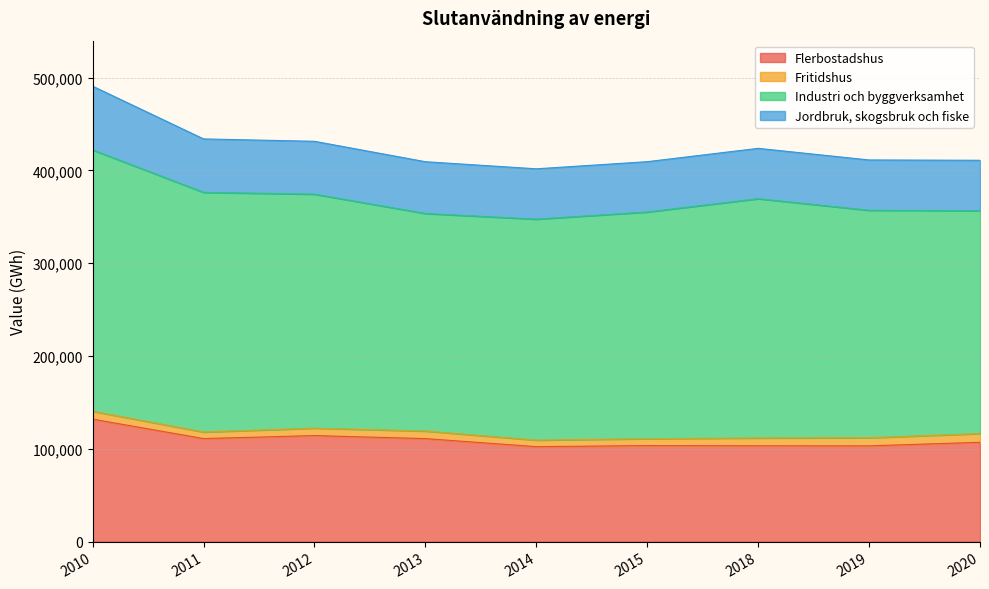

At which category does Flerbostadshus reach its first local valley?

2011